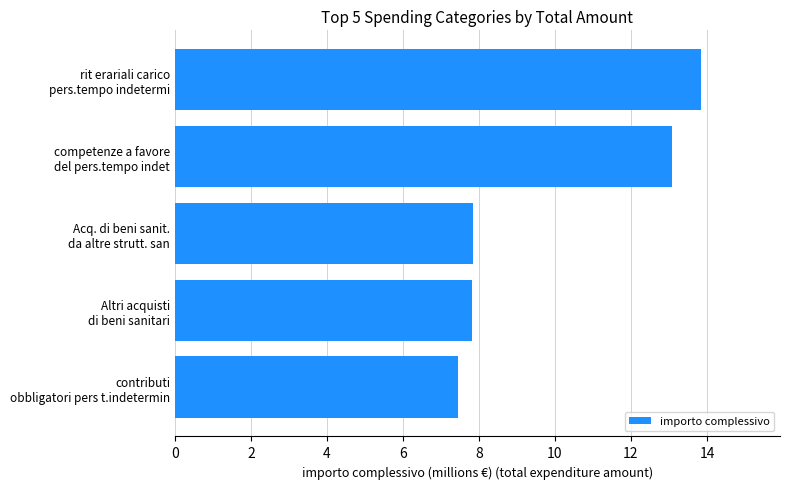

How many bars are there in total?

5